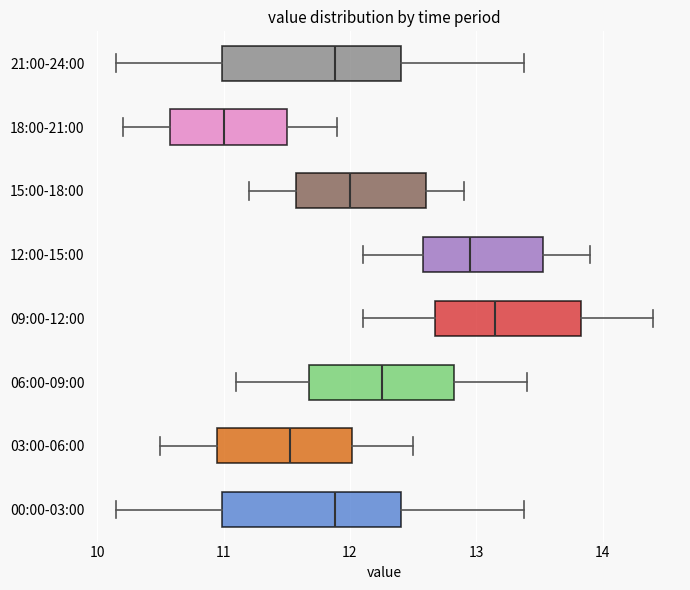

Which box's median line is the furthest to the right?

09:00-12:00